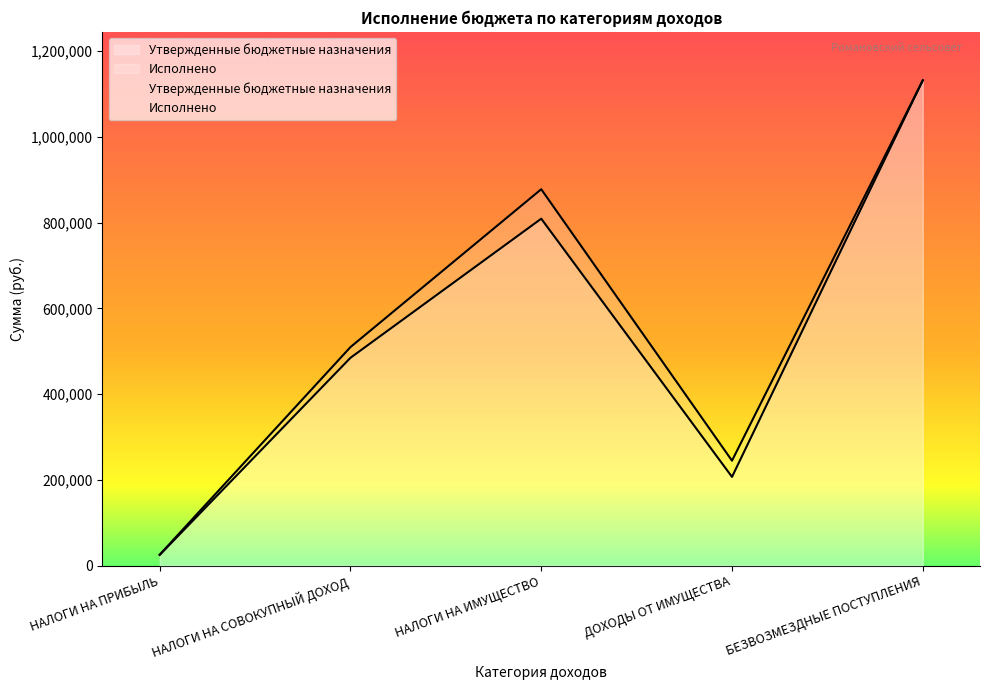

At which category does Исполнено reach its first local valley?

ДОХОДЫ ОТ ИМУЩЕСТВА